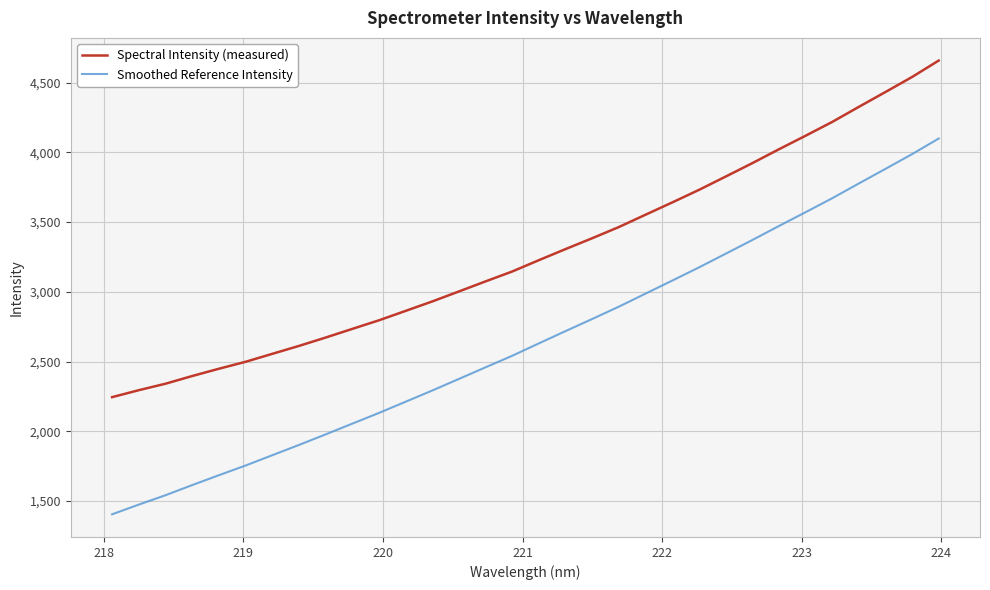

True or false: Spectral Intensity (measured) and Smoothed Reference Intensity intersect in this chart.

False